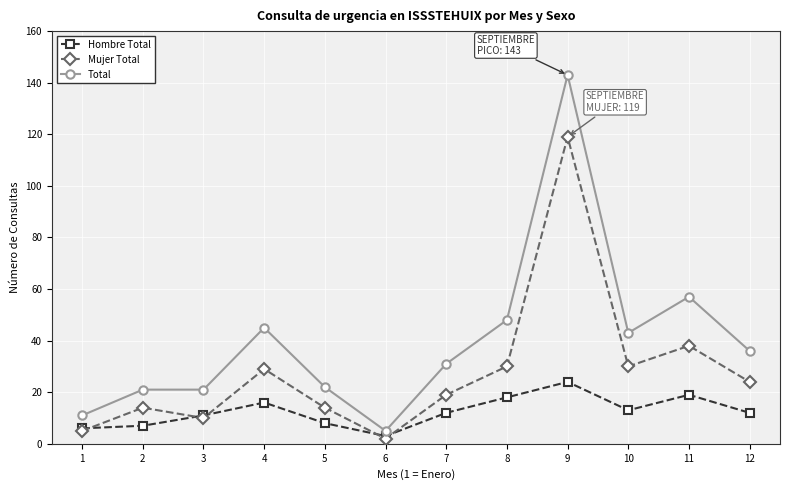

The Hombre Total series shows 24 at 9. True or false?

True